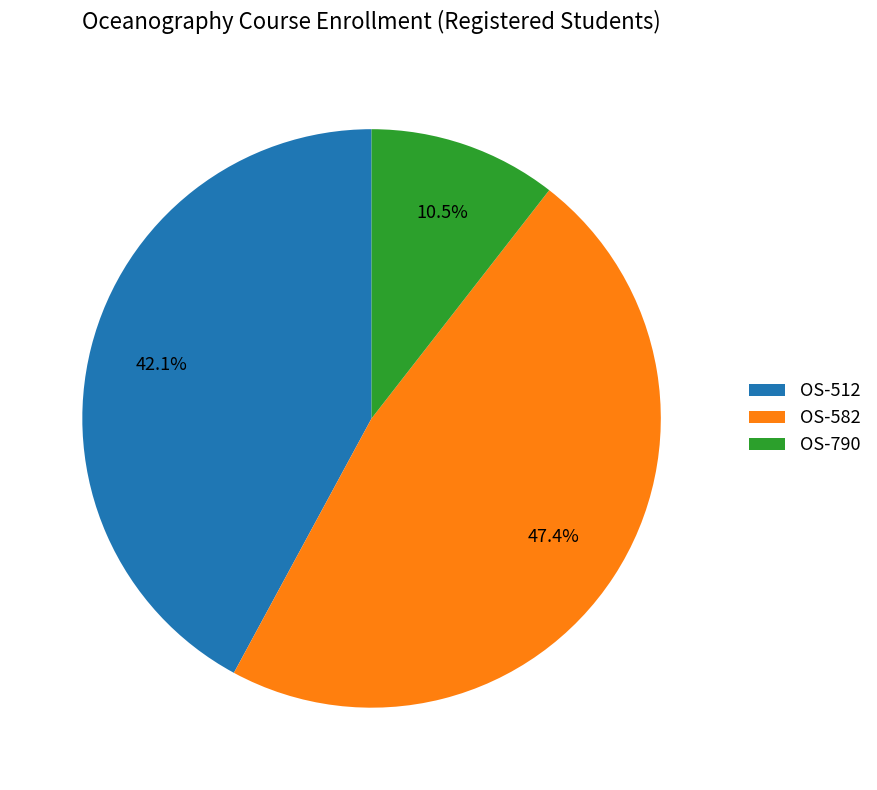

Which slice is the largest?

OS-582